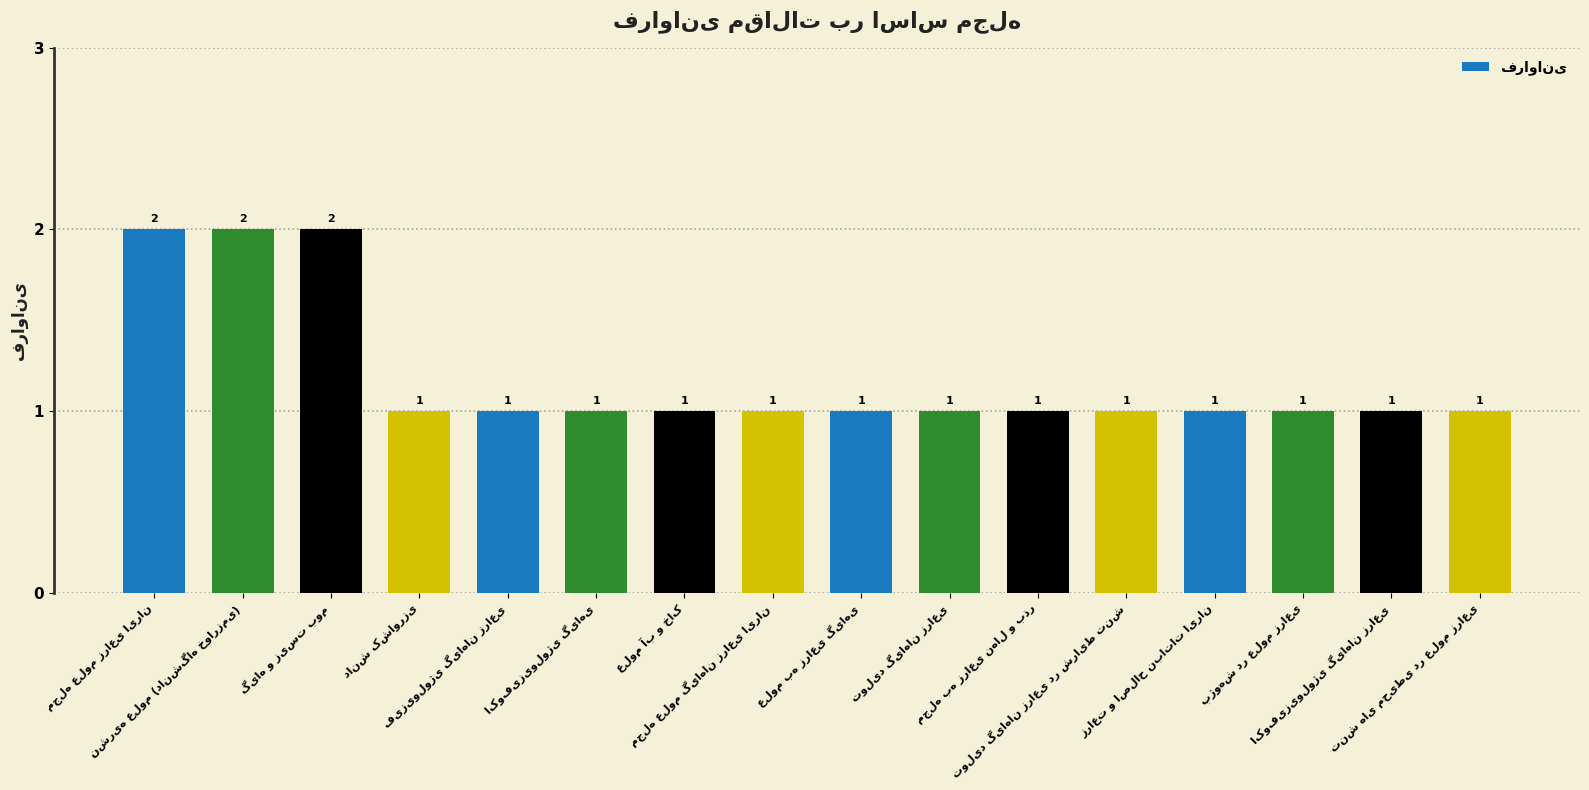

What is the value of the 5th bar from the left?

1